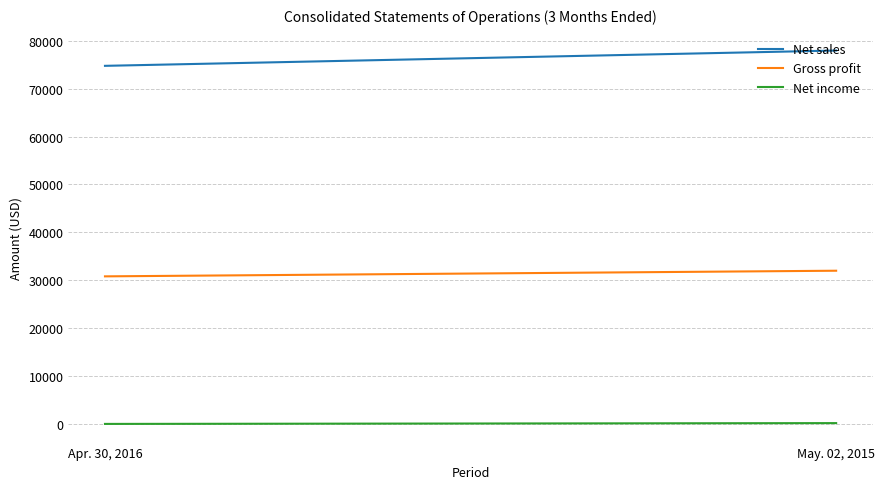

Which series has the largest total across all categories?

Net sales